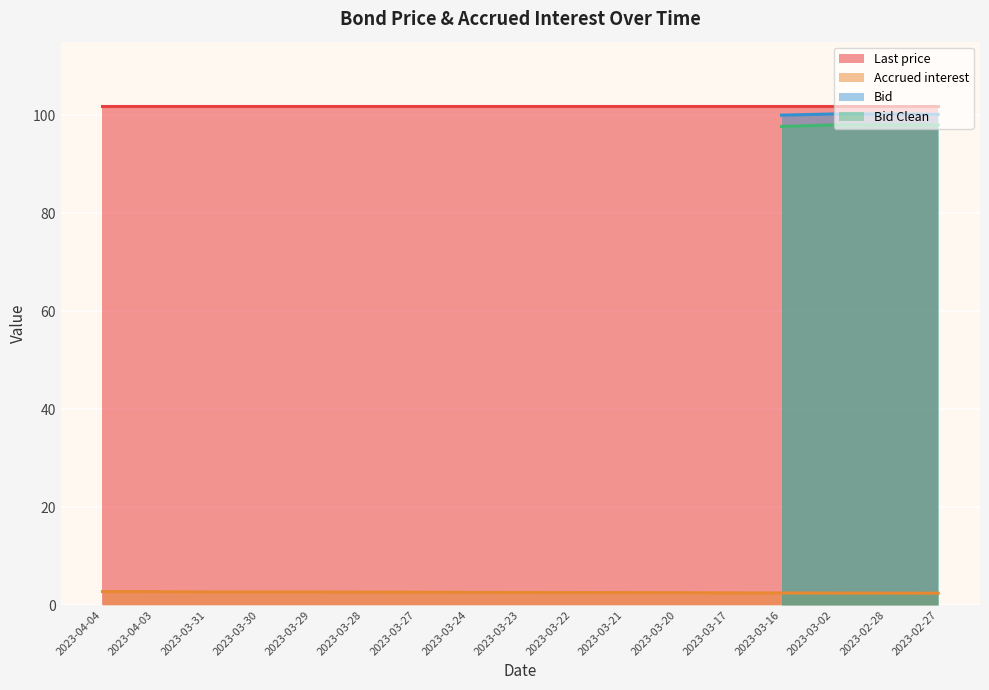

What is the highest value of the Accrued interest series?

2.7